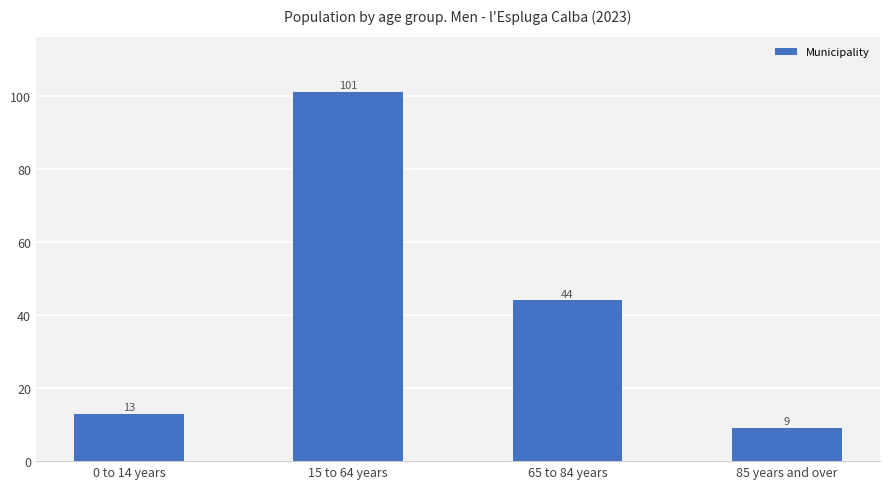

How many values are below 44?

2